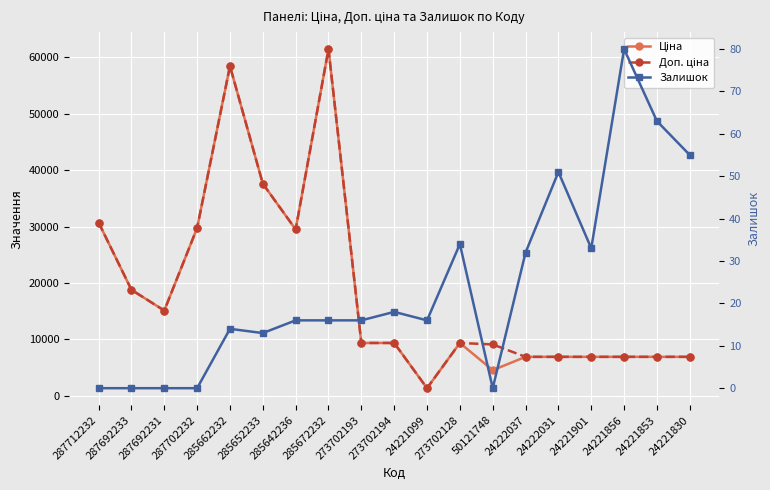

What is the lowest value of the Ціна series?

1375.4